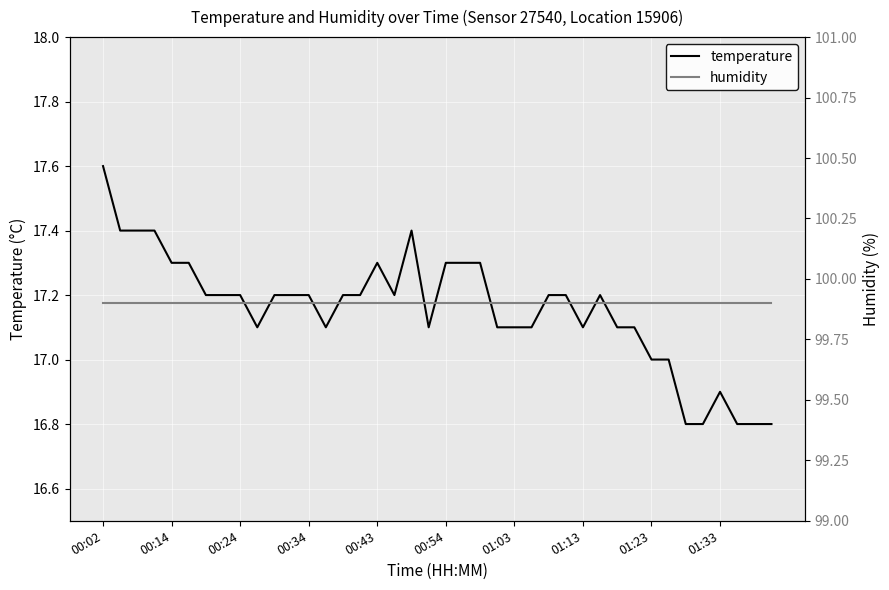

At which category is the sum across all series the highest?

00:02